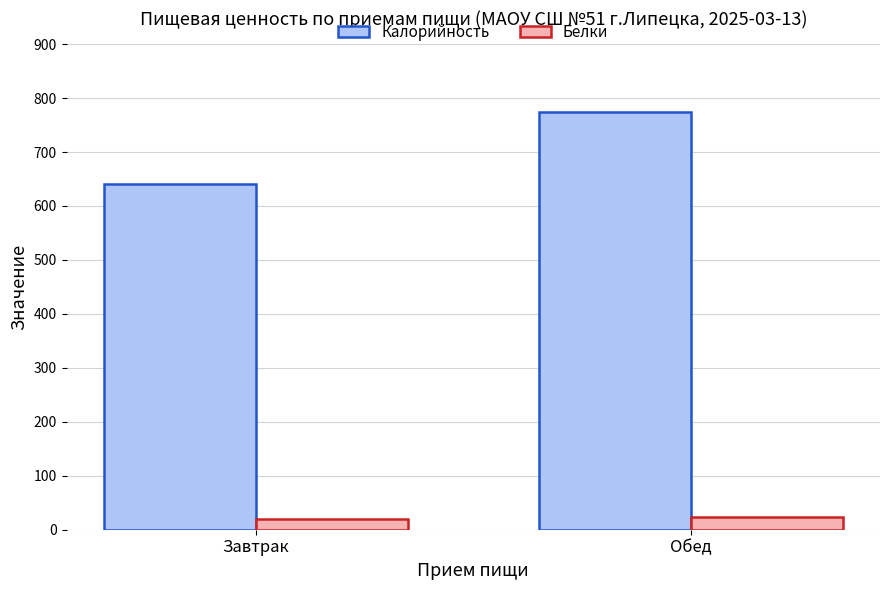

What are all the series names shown in the legend?

Калорийность, Белки